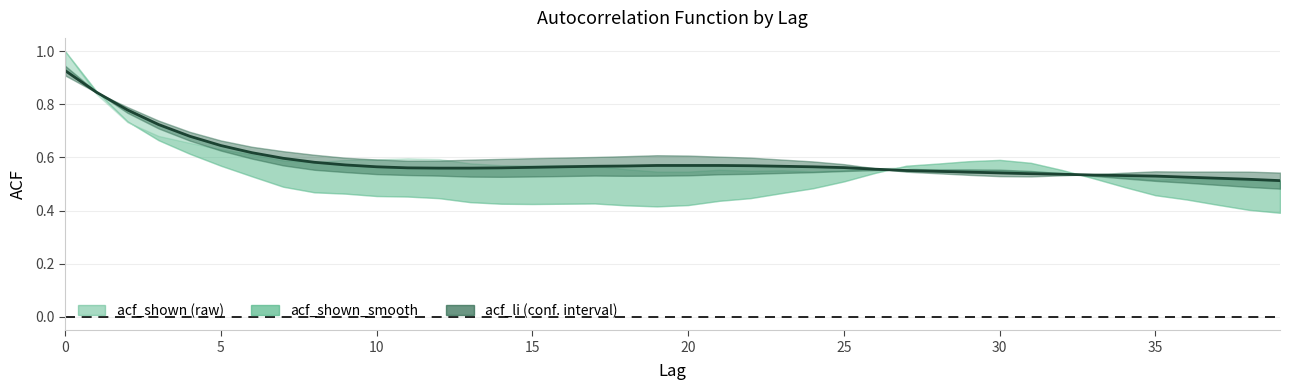

Is the value of acf_shown at 5 greater than the value of acf_shown_smooth at 16?

Yes